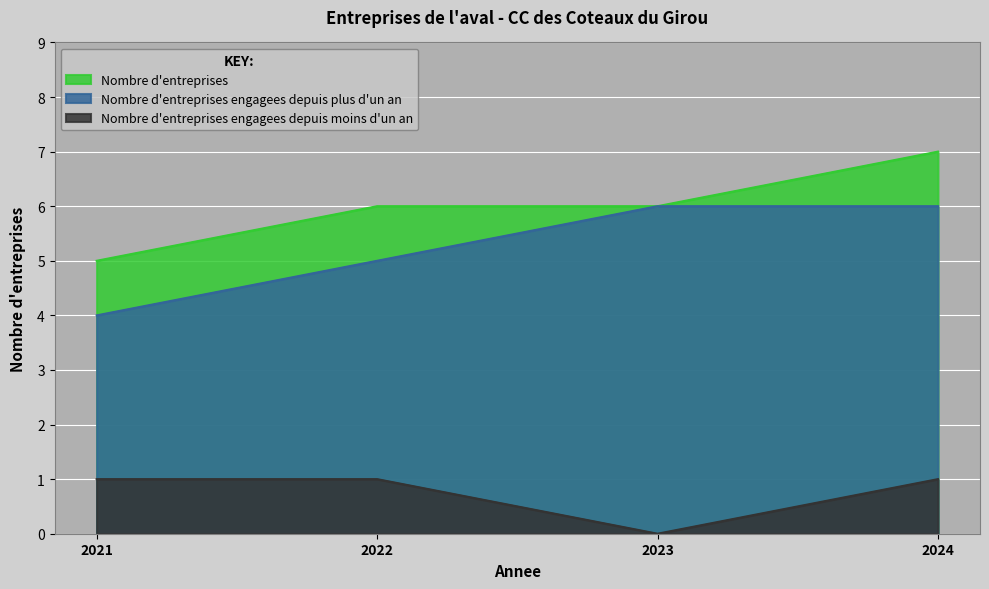

True or false: Nombre d'entreprises engagees depuis moins d'un an has more than 0 interior local peaks.

False